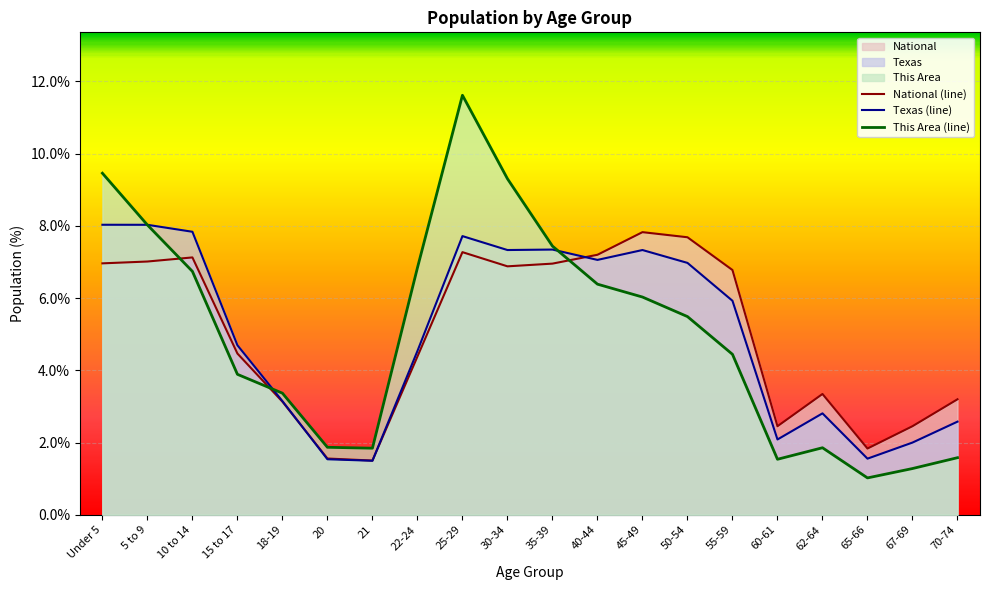

Between Under 5 and 30-34, which series saw the biggest shift?

Texas (line)